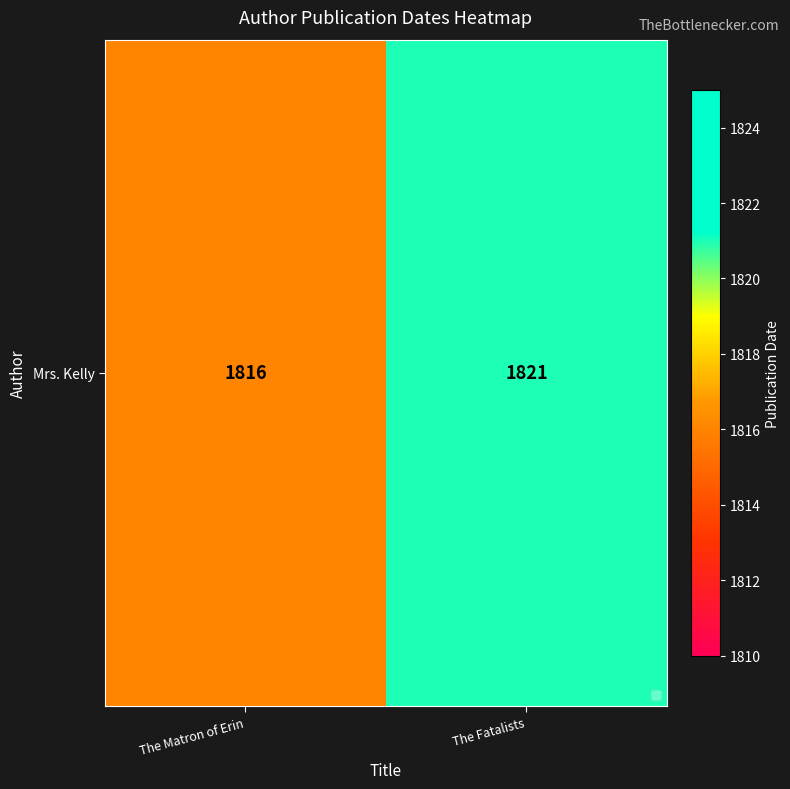

Approximately how many times larger is the value at The Matron of Erin compared to The Fatalists?

1.0